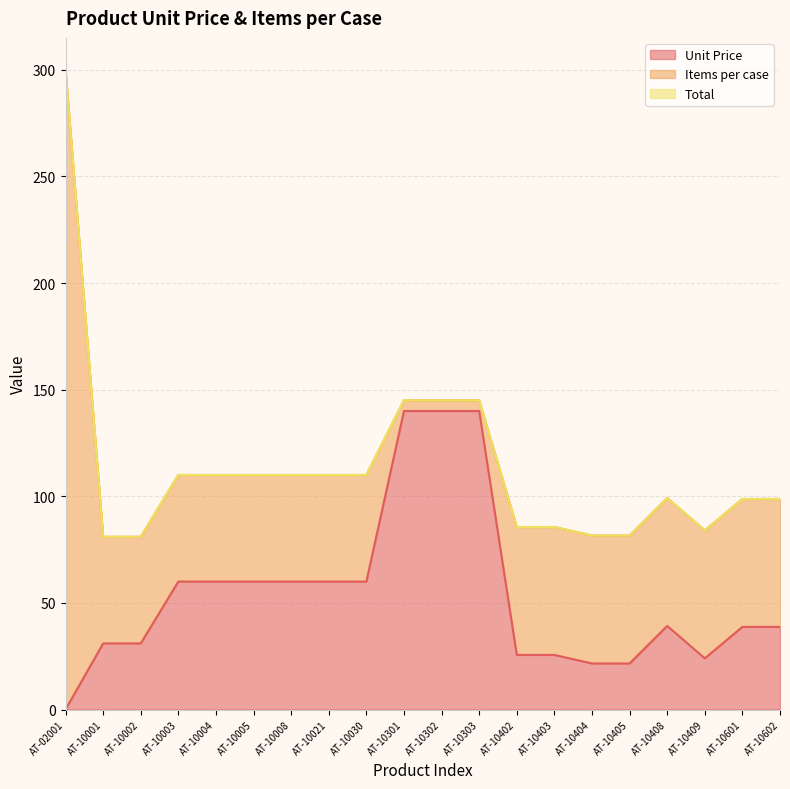

True or false: Items per case has a value of 50.0 at AT-10021.

True